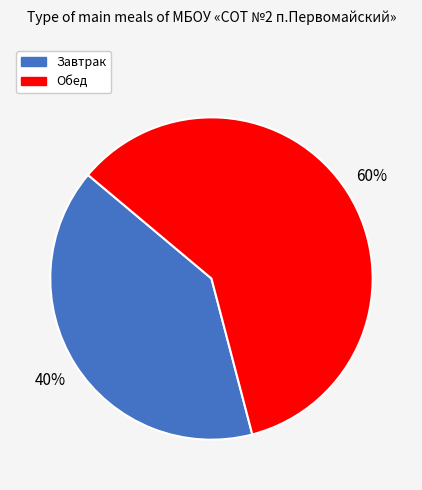

Which category accounts for the majority?

Обед